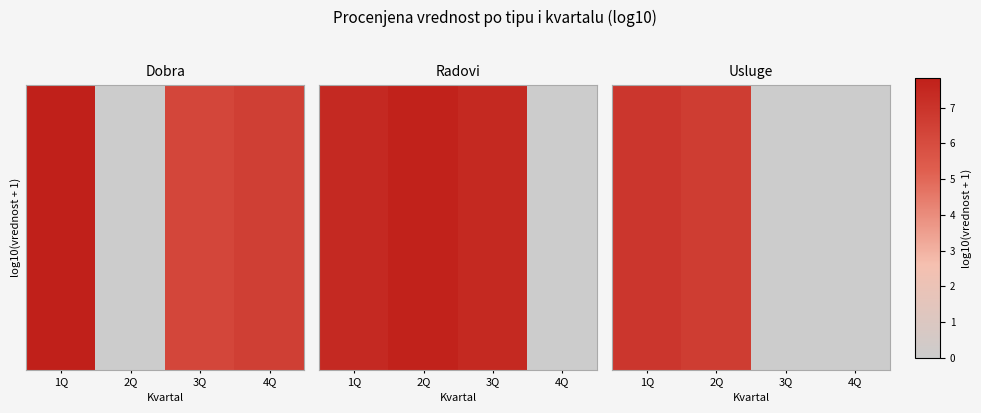

What is the difference between the second highest and minimum values?

6.6